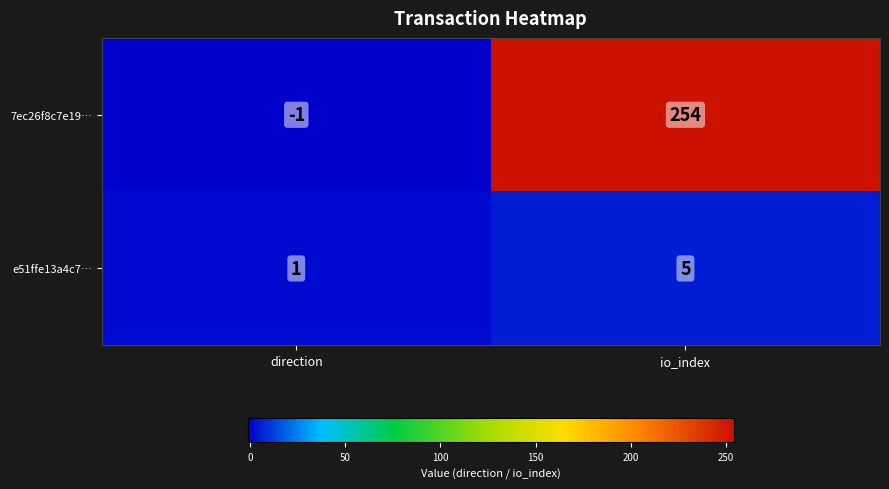

Reading right to left, extract all data points from this chart.

7ec26f8c7e19…: 254	-1
e51ffe13a4c7…: 5	1